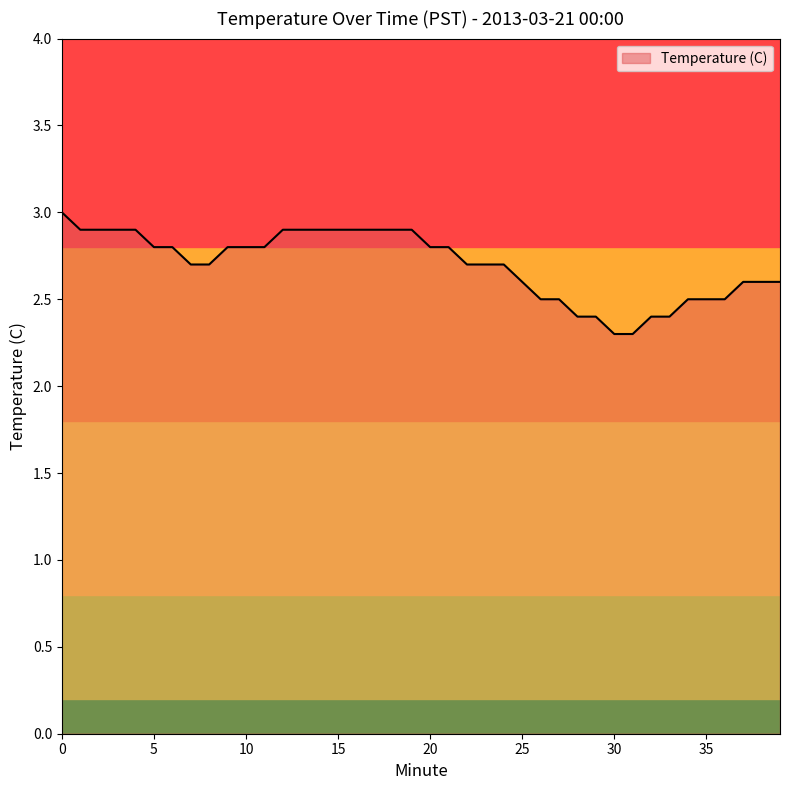

What is the smallest value displayed?

2.3